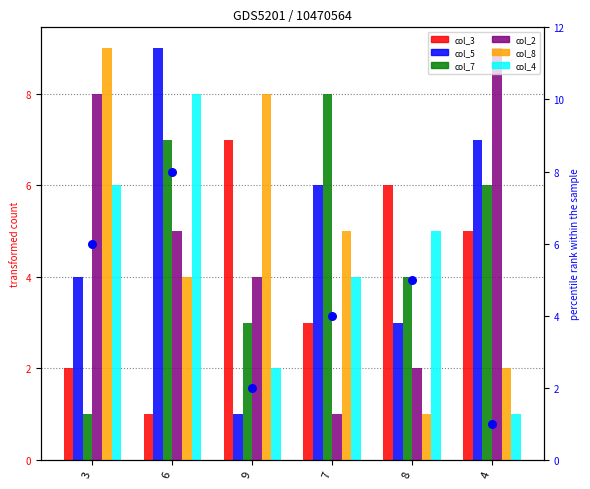

At how many categories does at least one series exceed 1?

6